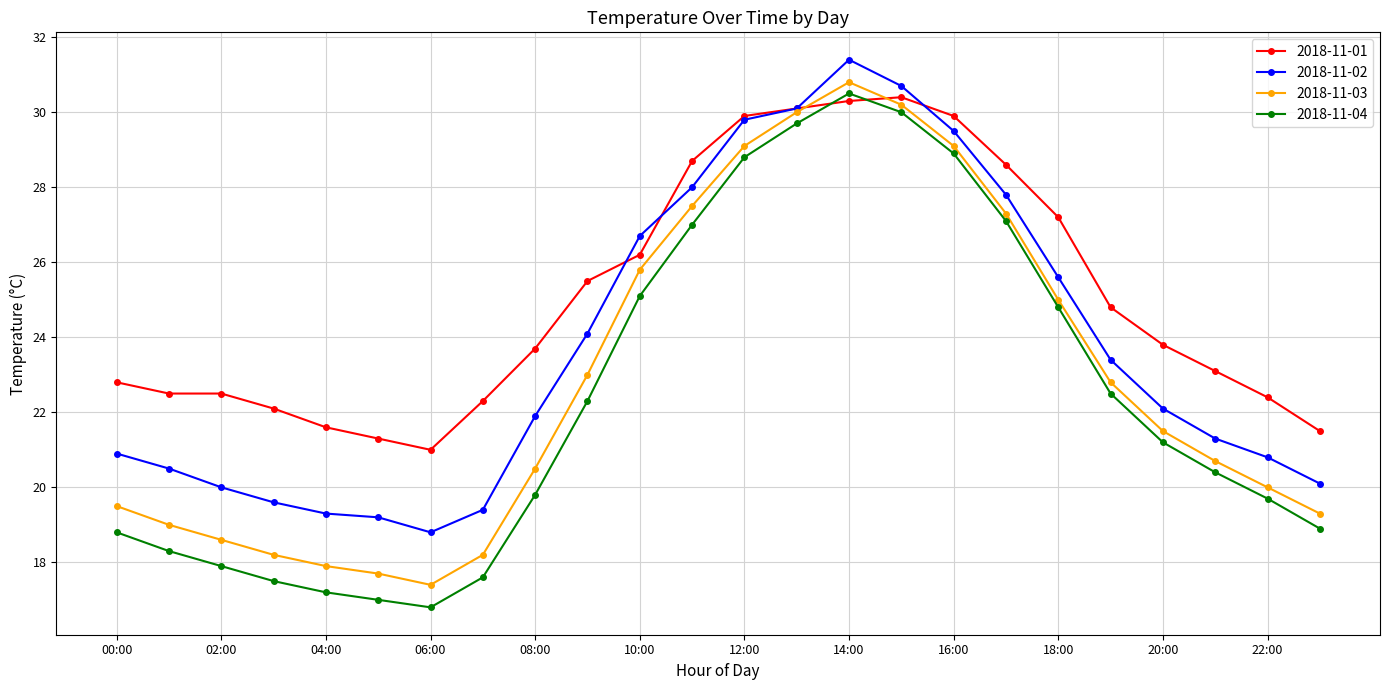

What are all the series names shown in the legend?

2018-11-01, 2018-11-02, 2018-11-03, 2018-11-04